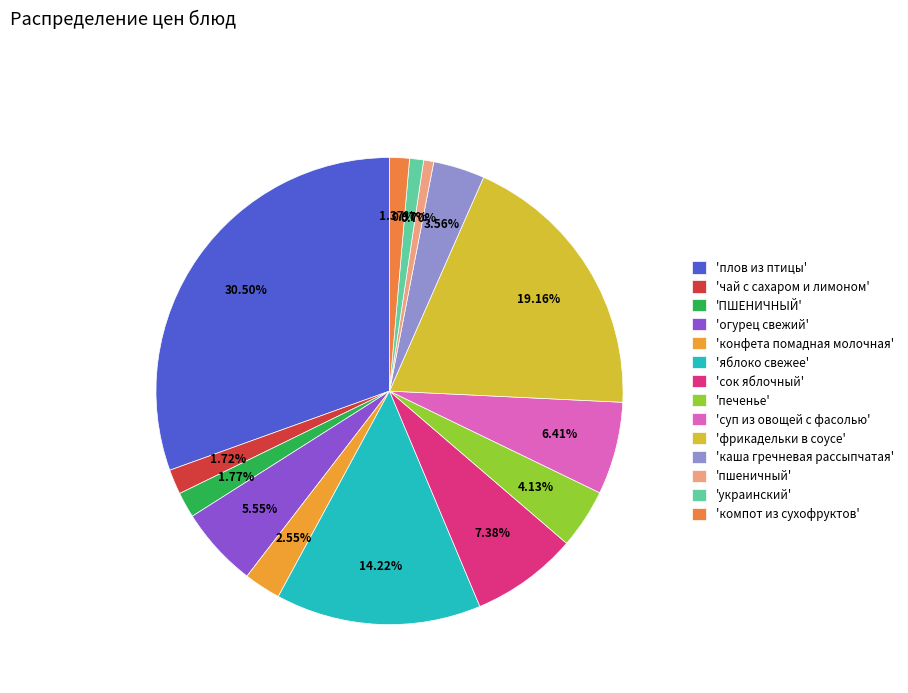

To the nearest percent, what is the average slice percentage?

7%